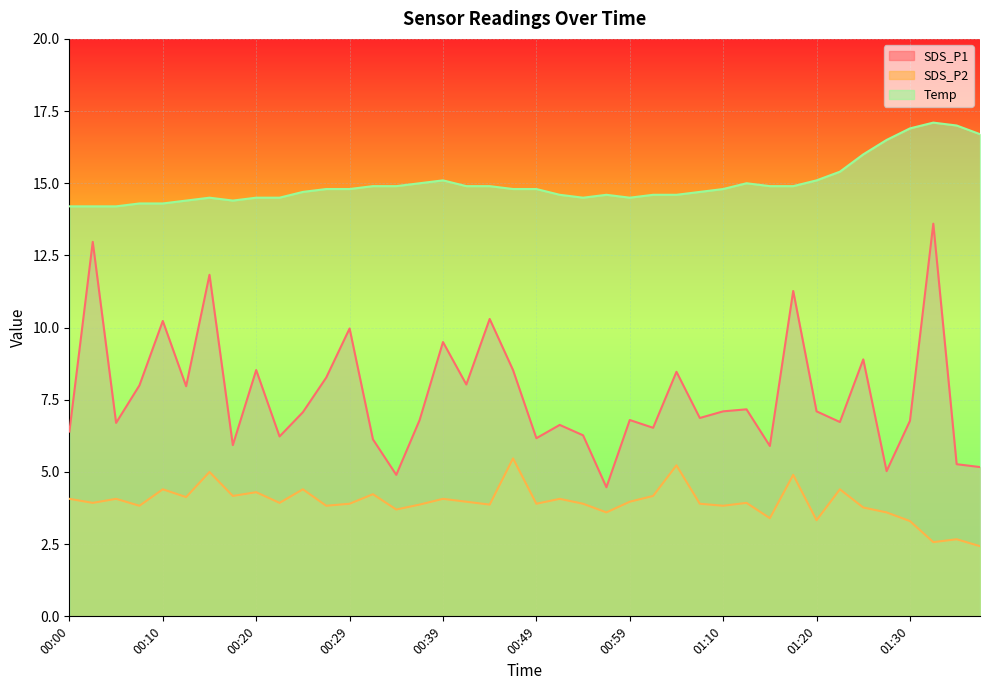

True or false: SDS_P2 and SDS_P1 cross at least once.

False